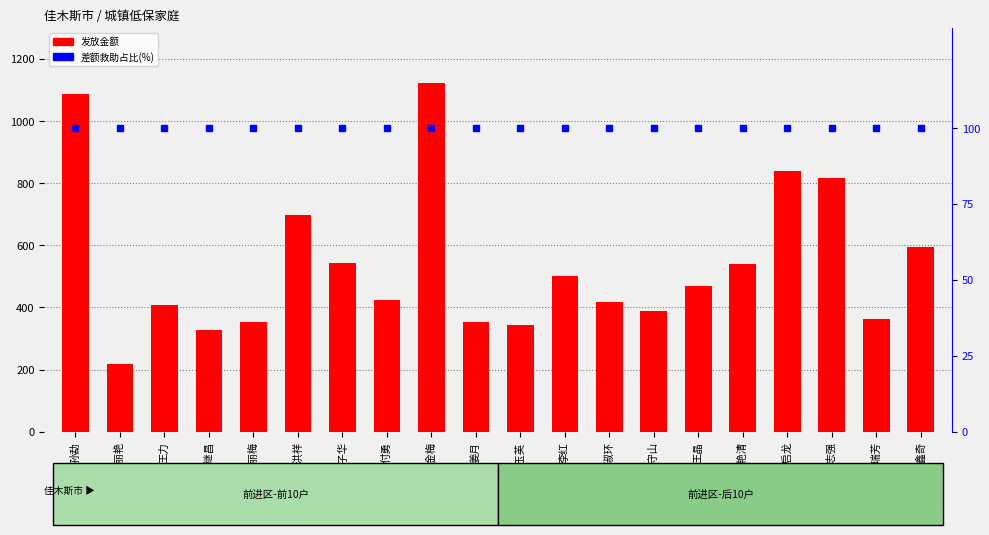

Which series changed the most between 王力 and 张子华?

发放金额